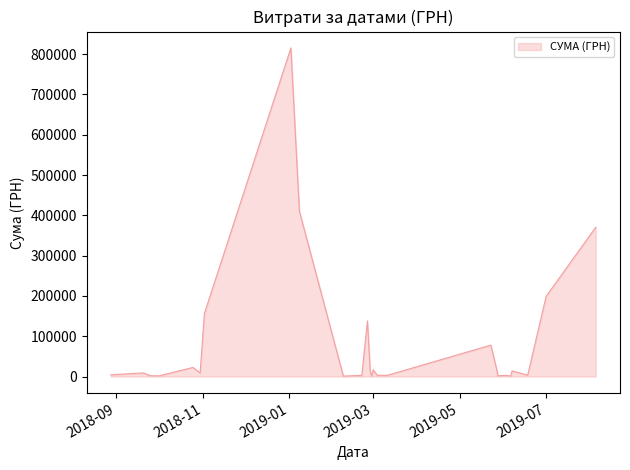

What is the greatest value displayed?

815249.6